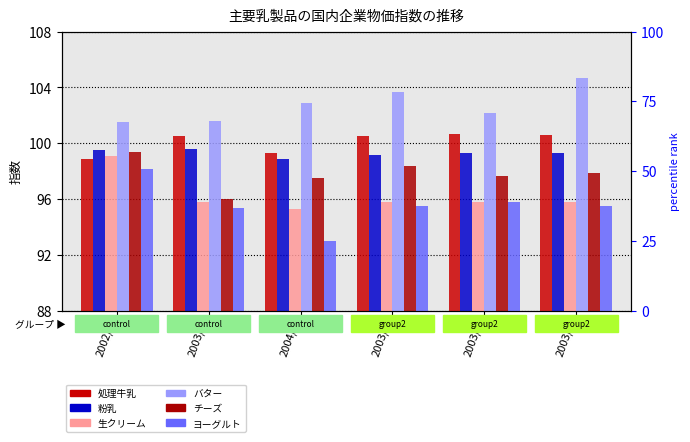

At how many categories does at least one series exceed 95?

6